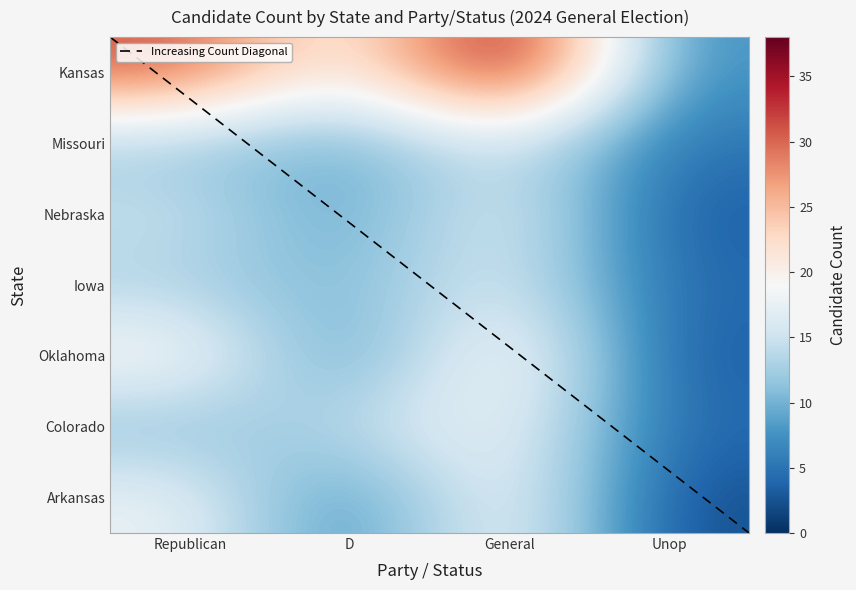

Reading left to right, list all the values displayed in this chart.

Kansas: Republican=31	D=18	General=38	Unop=7
Missouri: Republican=12	D=9	General=16	Unop=5
Nebraska: Republican=15	D=8	General=18	Unop=3
Iowa: Republican=13	D=10	General=17	Unop=4
Oklahoma: Republican=20	D=7	General=22	Unop=3
Colorado: Republican=11	D=14	General=19	Unop=4
Arkansas: Republican=18	D=6	General=20	Unop=2